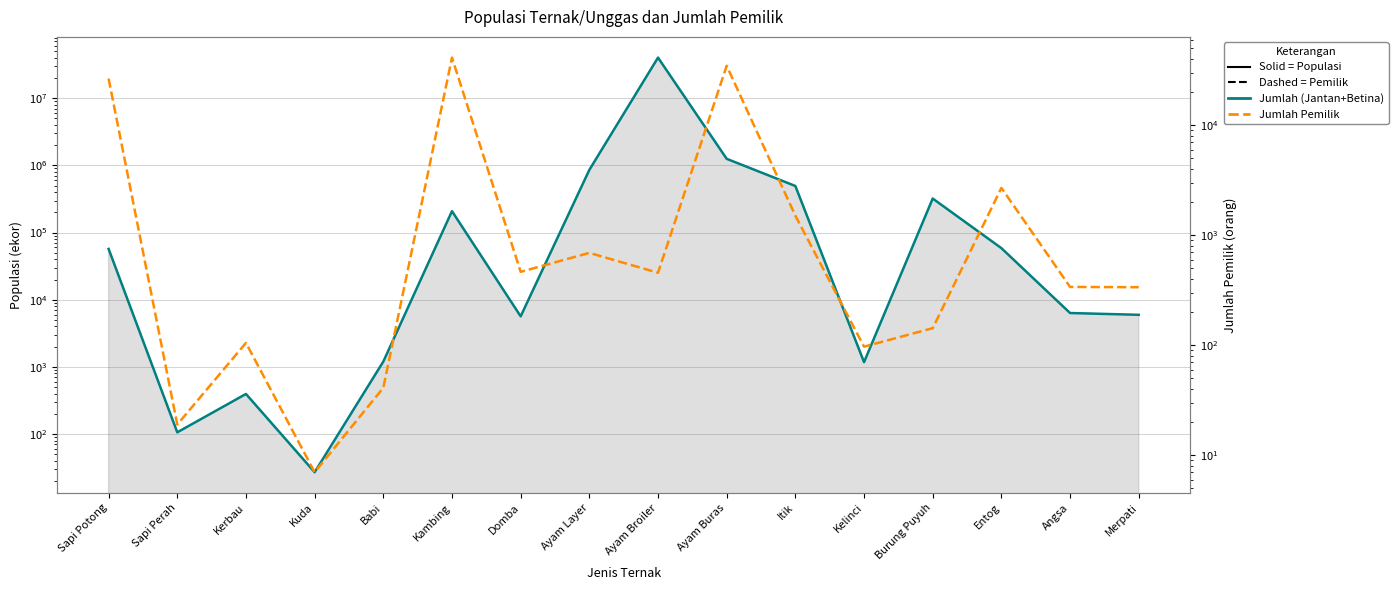

Reading left to right, list all the values displayed in this chart.

Jumlah (Jantan+Betina): Sapi Potong=57096	Sapi Perah=106	Kerbau=395	Kuda=27	Babi=1198	Kambing=208327	Domba=5655	Ayam Layer=856799	Ayam Broiler=40274325	Ayam Buras=1253123	Itik=493684	Kelinci=1176	Burung Puyuh=321039	Entog=58588	Angsa=6335	Merpati=5960
Jumlah Pemilik: Sapi Potong=26624	Sapi Perah=19	Kerbau=105	Kuda=7	Babi=41	Kambing=41293	Domba=465	Ayam Layer=692	Ayam Broiler=456	Ayam Buras=34788	Itik=1506	Kelinci=97	Burung Puyuh=143	Entog=2696	Angsa=339	Merpati=337